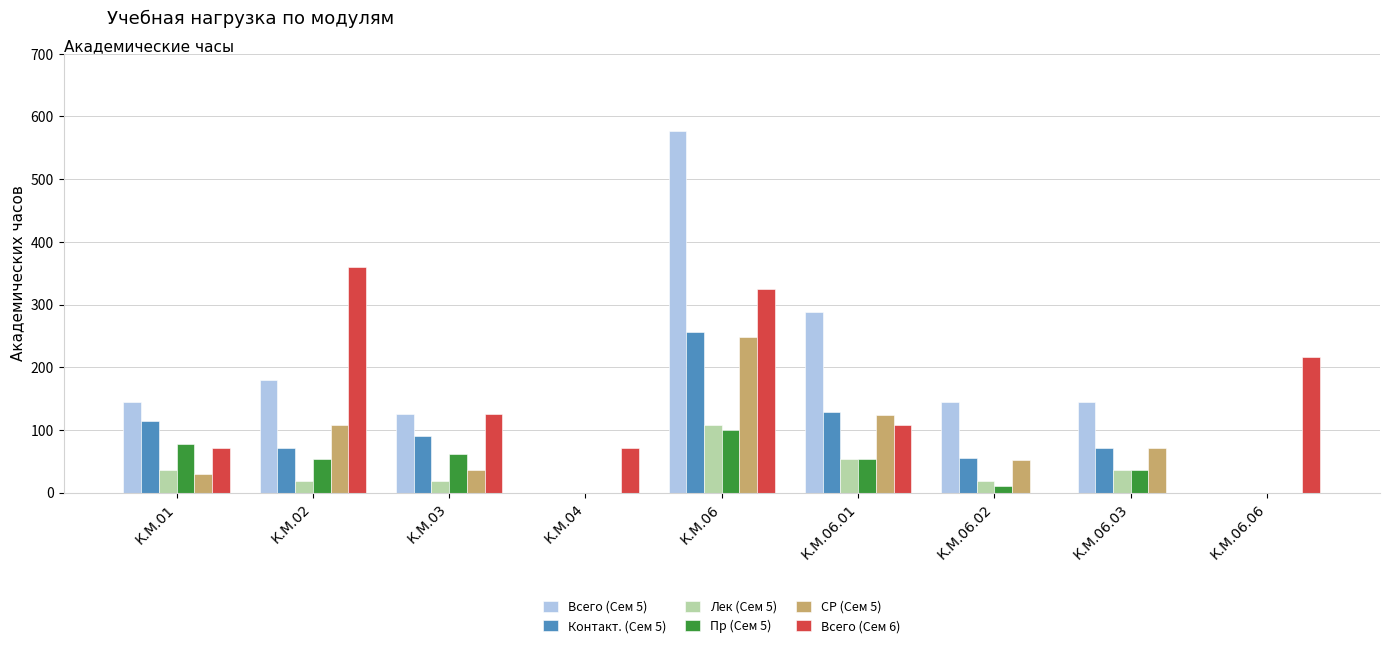

What is the average value of the Пр (Сем 5) series?

44